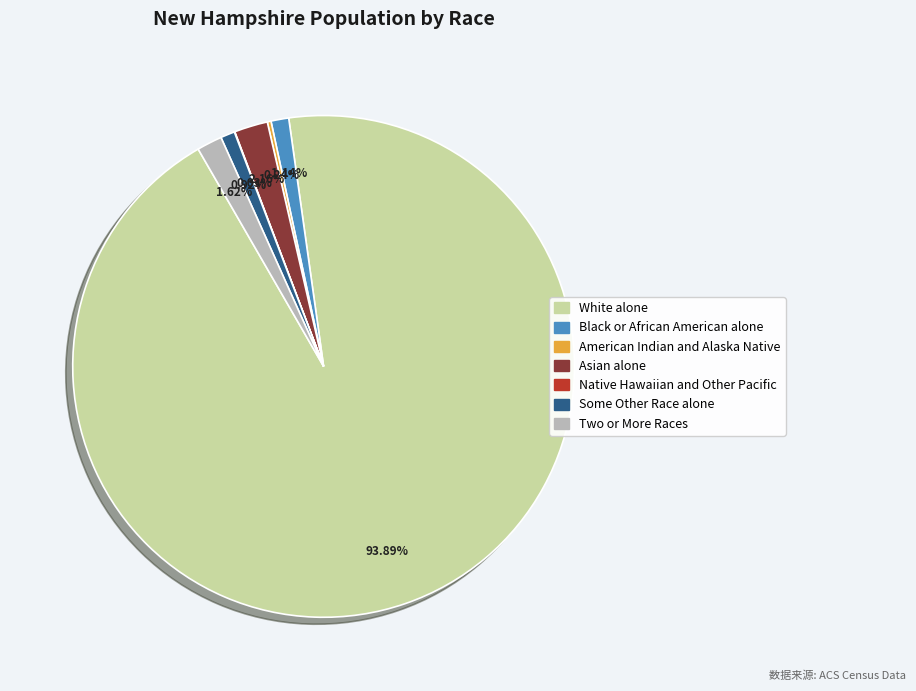

Which slice is the largest?

White alone